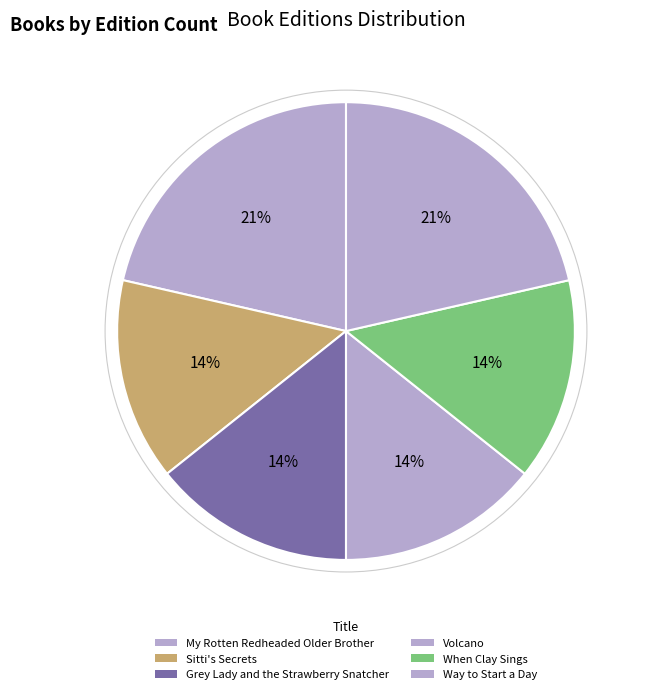

What is the change in value from Volcano to Way to Start a Day?

+12671